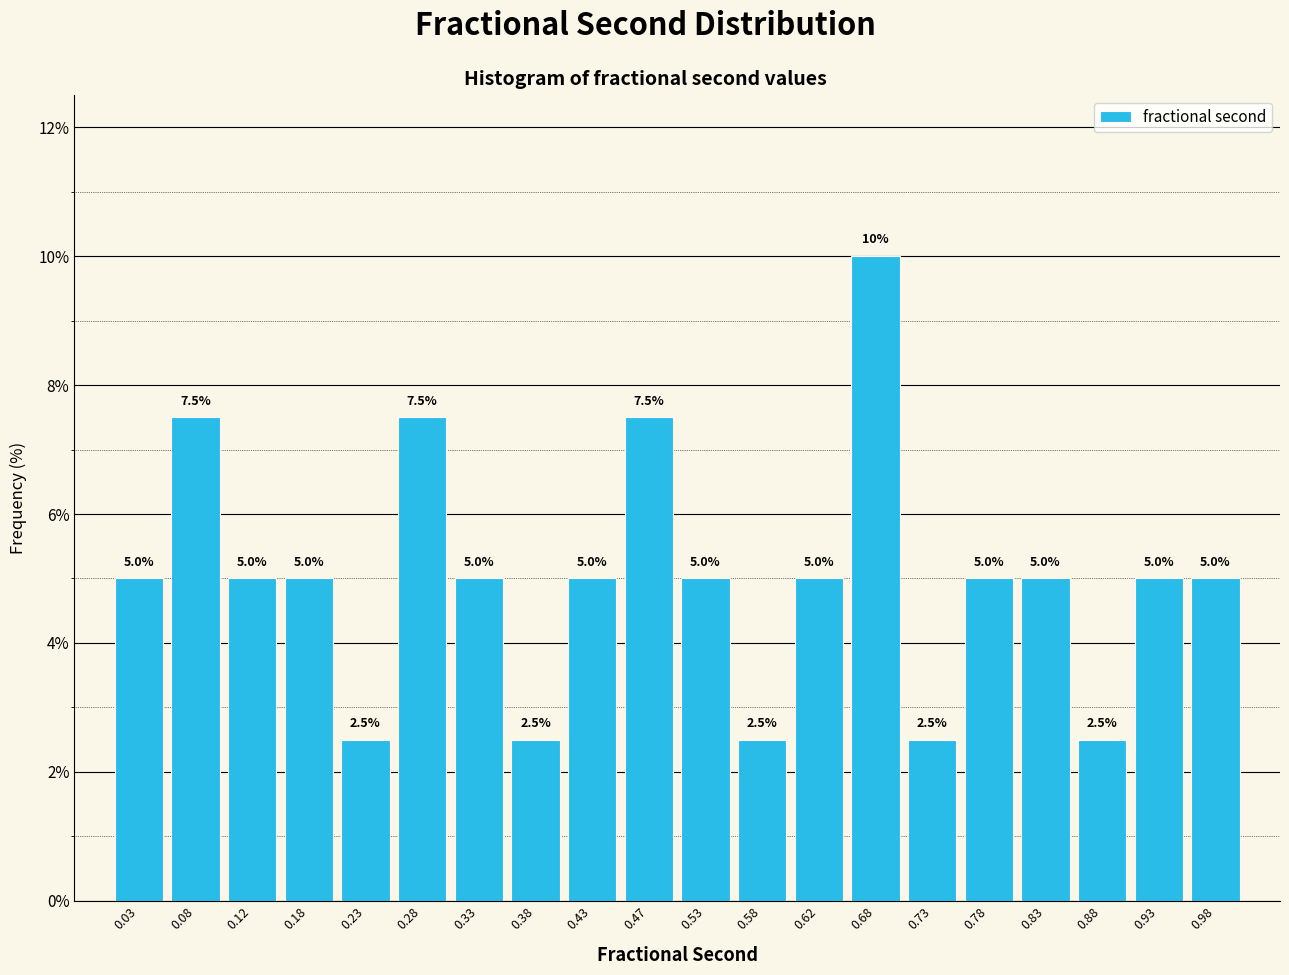

Over which range of the x-axis is the bar tallest?

0.65 to 0.70